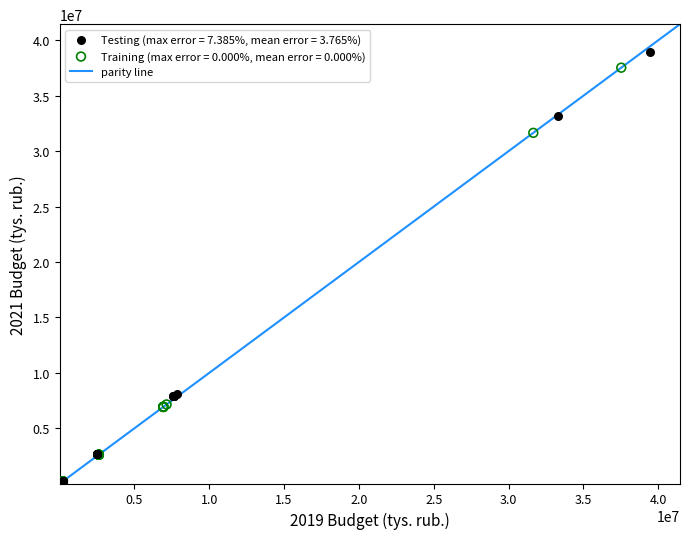

Which series has the largest Y range (max minus min)?

Testing (max error = 7.385%, mean error = 3.765%)